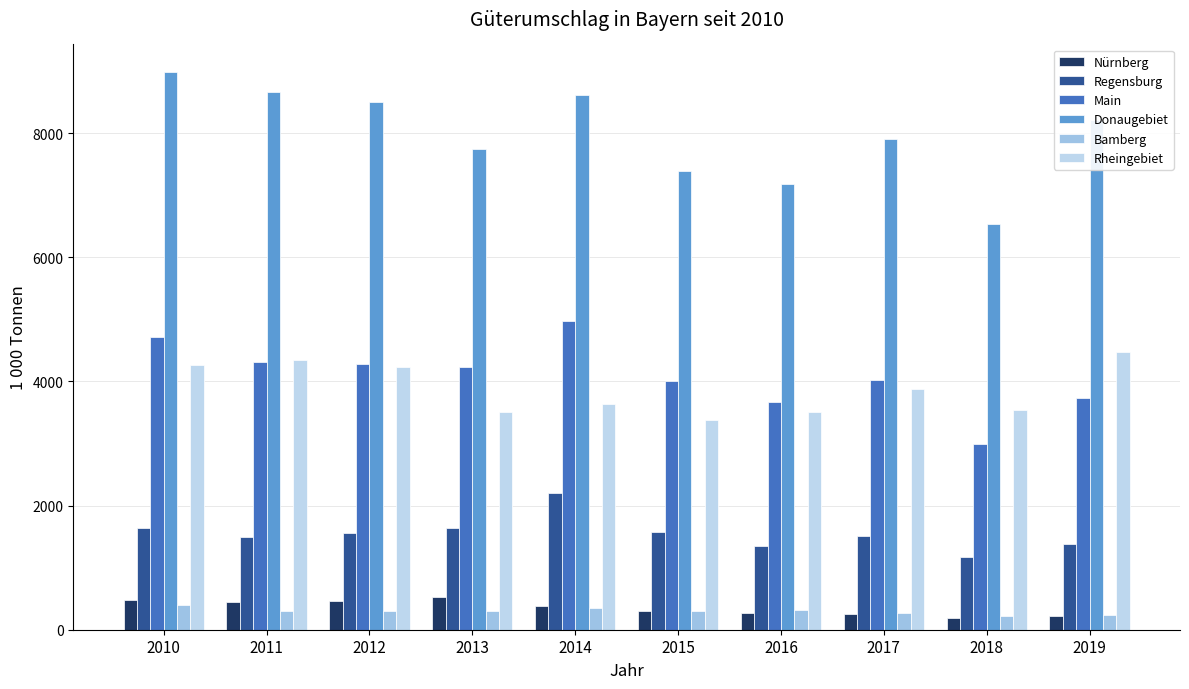

Reading left to right, transcribe all the data shown in this chart.

Nürnberg: 481	448	464	529	379	302	274	255	192	213
Regensburg: 1642	1495	1563	1645	2198	1579	1349	1502	1169	1387
Main: 4719	4318	4277	4228	4971	4006	3666	4020	2992	3727
Donaugebiet: 8979	8656	8508	7743	8614	7383	7174	7904	6534	8206
Bamberg: 400	296	306	309	342	308	322	270	216	240
Rheingebiet: 4260	4337	4230	3515	3643	3377	3509	3884	3541	4478